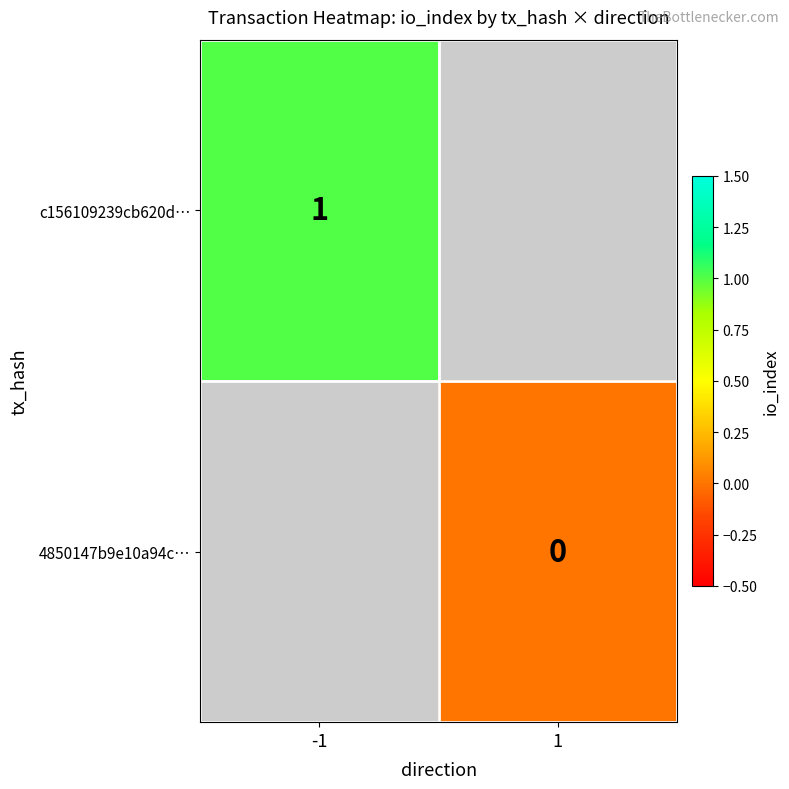

The c156109239cb620d… series shows 2 at -1. True or false?

False